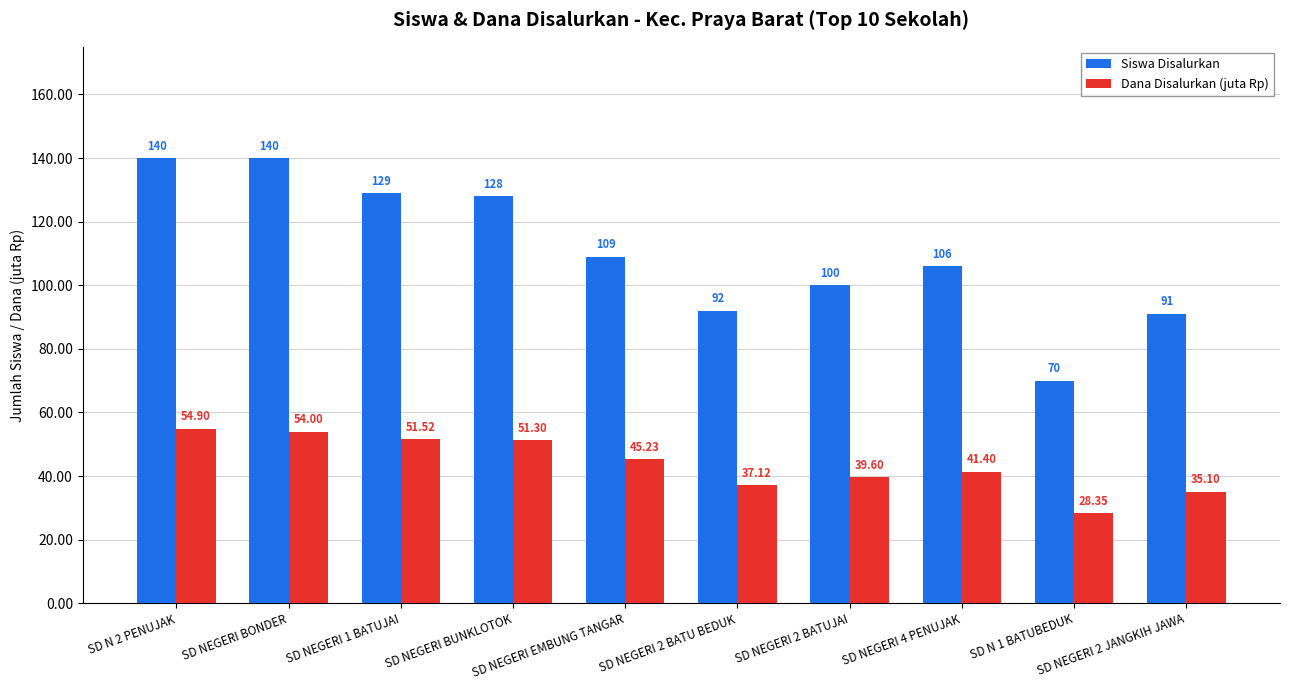

What is the total value across all series at SD NEGERI EMBUNG TANGAR?

154.2